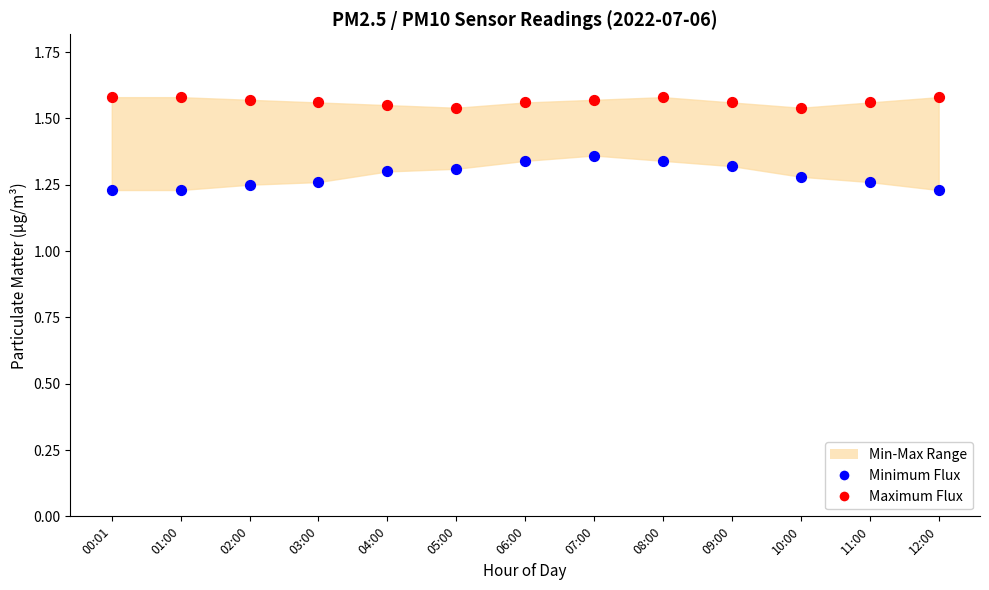

How many points are shown in the scatter plot?

26